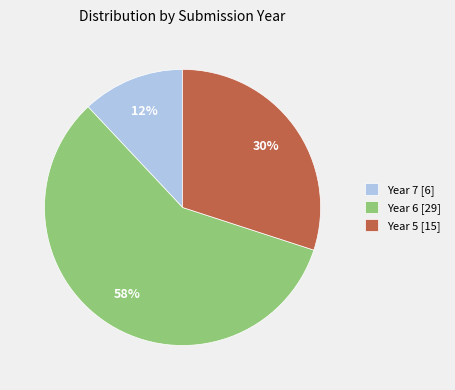

To the nearest percent, what is the combined percentage of Year 5 [15] and Year 6 [29]?

88%